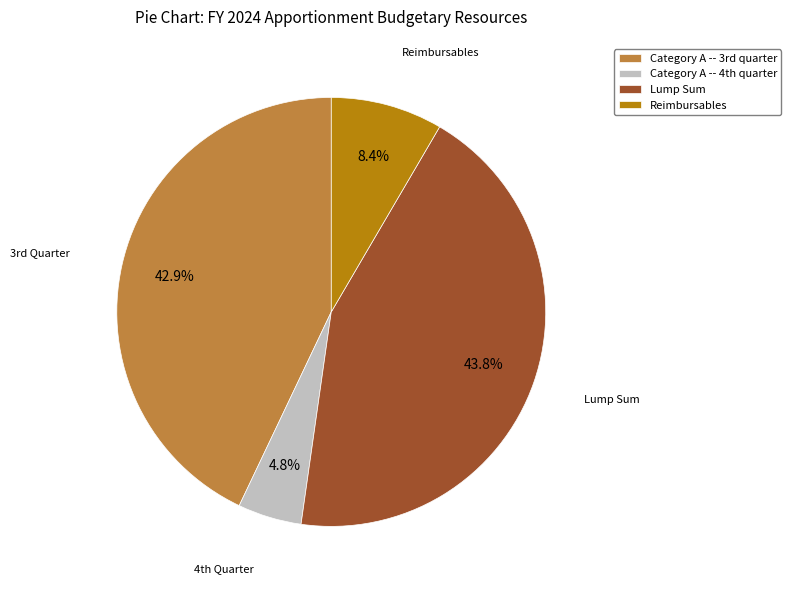

To the nearest percent, what is the average slice percentage?

25%